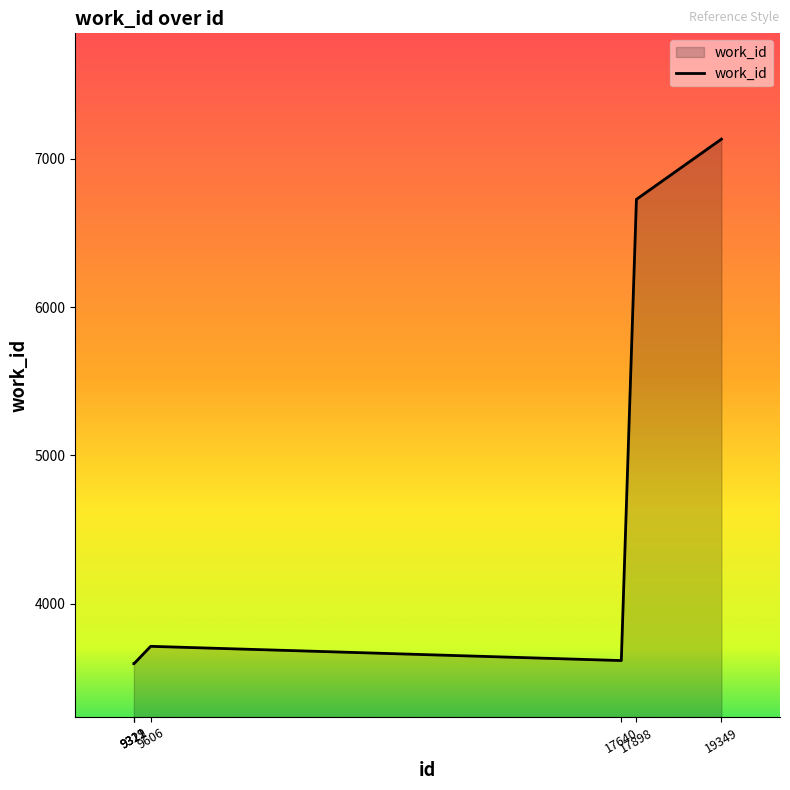

What is the average value?

4568